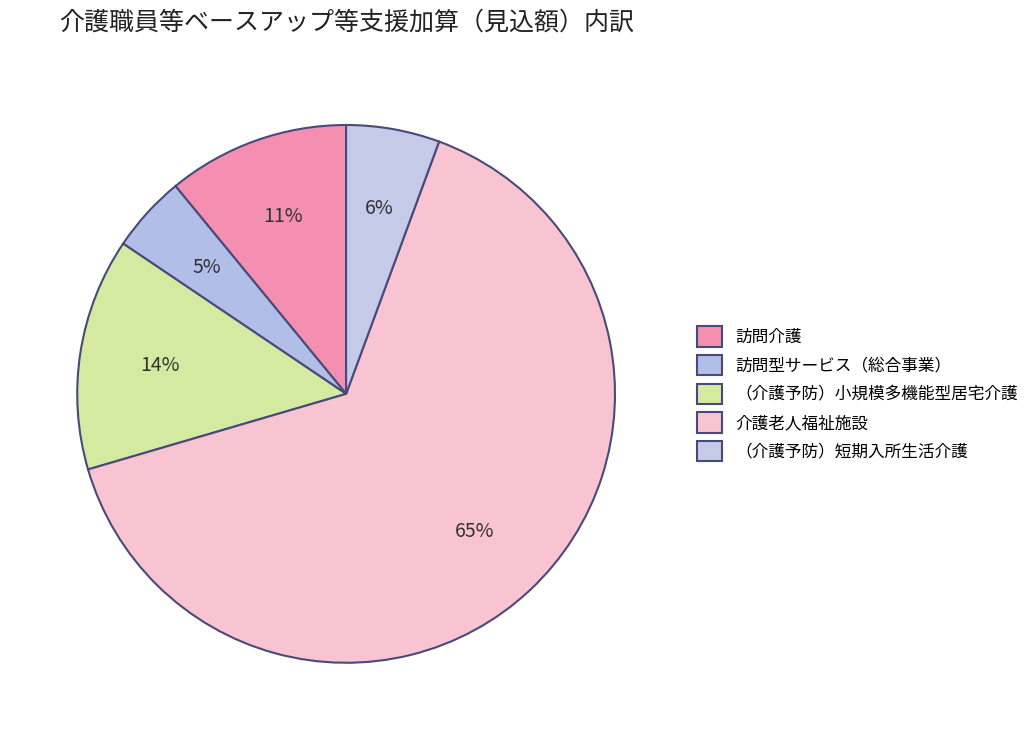

Is it true that （介護予防）小規模多機能型居宅介護 is 7% of the pie?

False